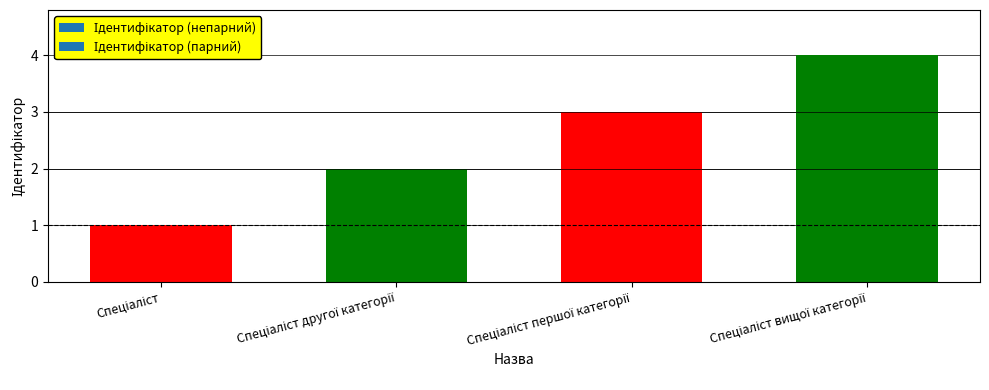

What is the maximum value shown in the chart?

4